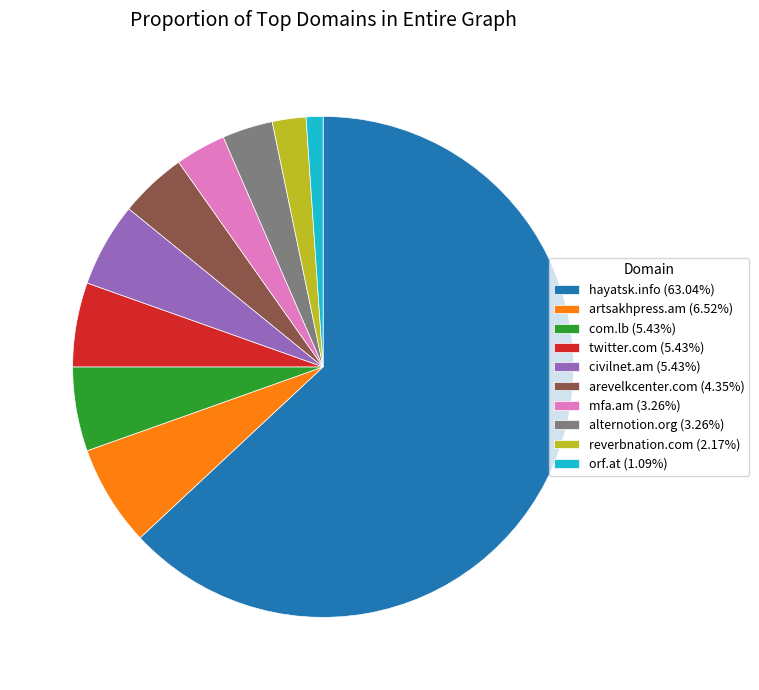

Combined, do orf.at (1.09%) and alternotion.org (3.26%) account for over 50%?

No